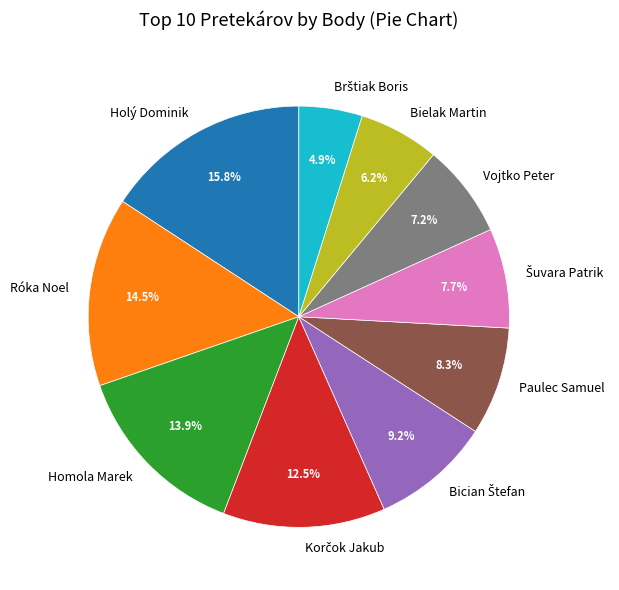

Does any single category account for the majority?

No